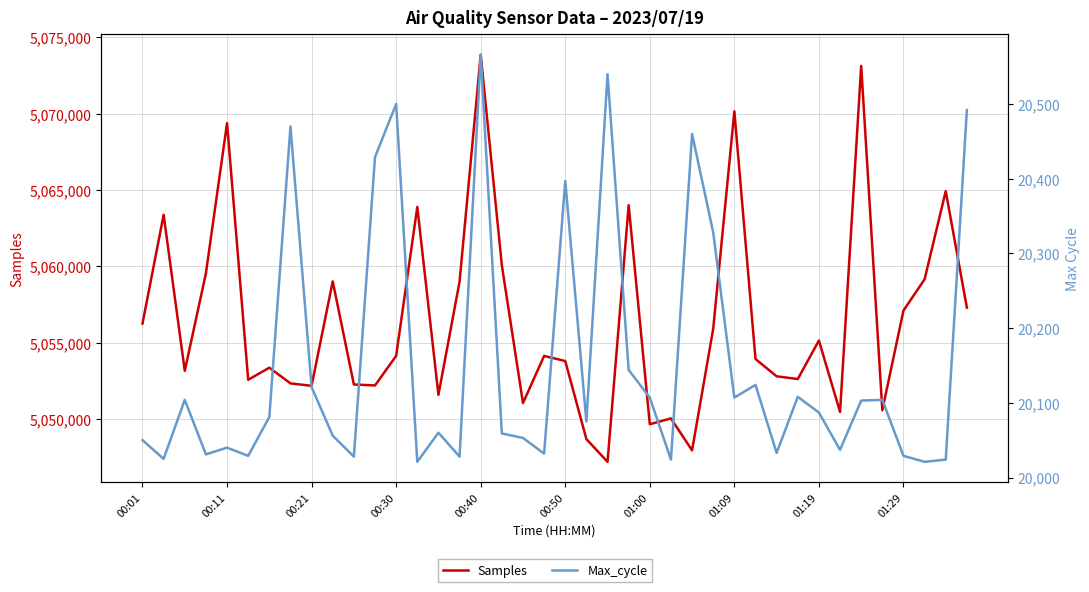

Reading left to right, transcribe all the data shown in this chart.

Samples: 5056246	5063375	5053145	5059537	5069385	5052559	5053354	5052324	5052164	5059009	5052252	5052189	5054128	5063892	5051571	5058992	5073870	5060067	5051035	5054124	5053790	5048670	5047181	5064007	5049647	5050027	5047934	5055907	5070157	5053920	5052787	5052609	5055132	5050454	5073134	5050562	5057099	5059148	5064927	5057289
Max_cycle: 20050	20025	20104	20031	20040	20029	20081	20470	20121	20056	20028	20429	20500	20021	20060	20028	20566	20059	20053	20032	20397	20075	20540	20144	20107	20024	20460	20328	20107	20124	20033	20108	20087	20037	20103	20104	20029	20021	20024	20492